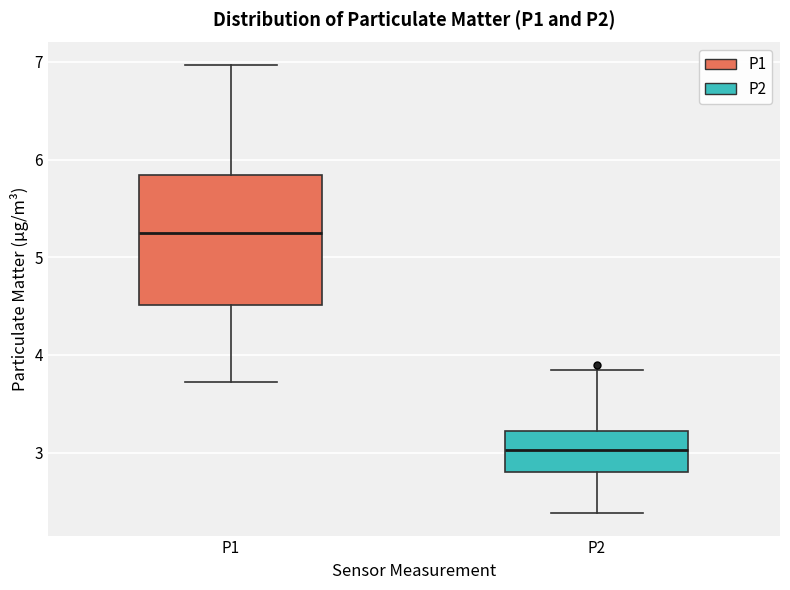

Which box's median line is the highest?

P1